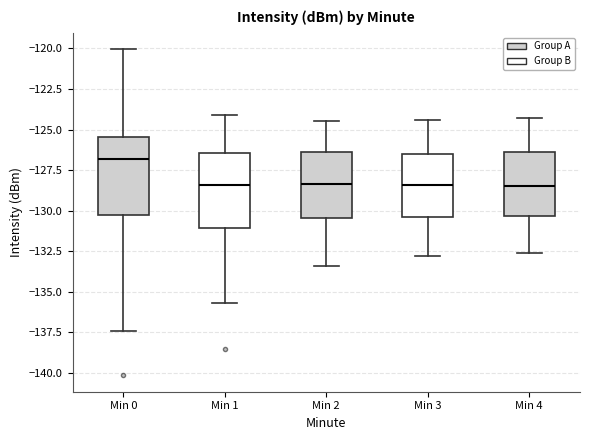

Where does the lower whisker of the box for Min 1 end on the y-axis? The values are not printed on the chart, so give them approximately, as read against the axis.

-135.5